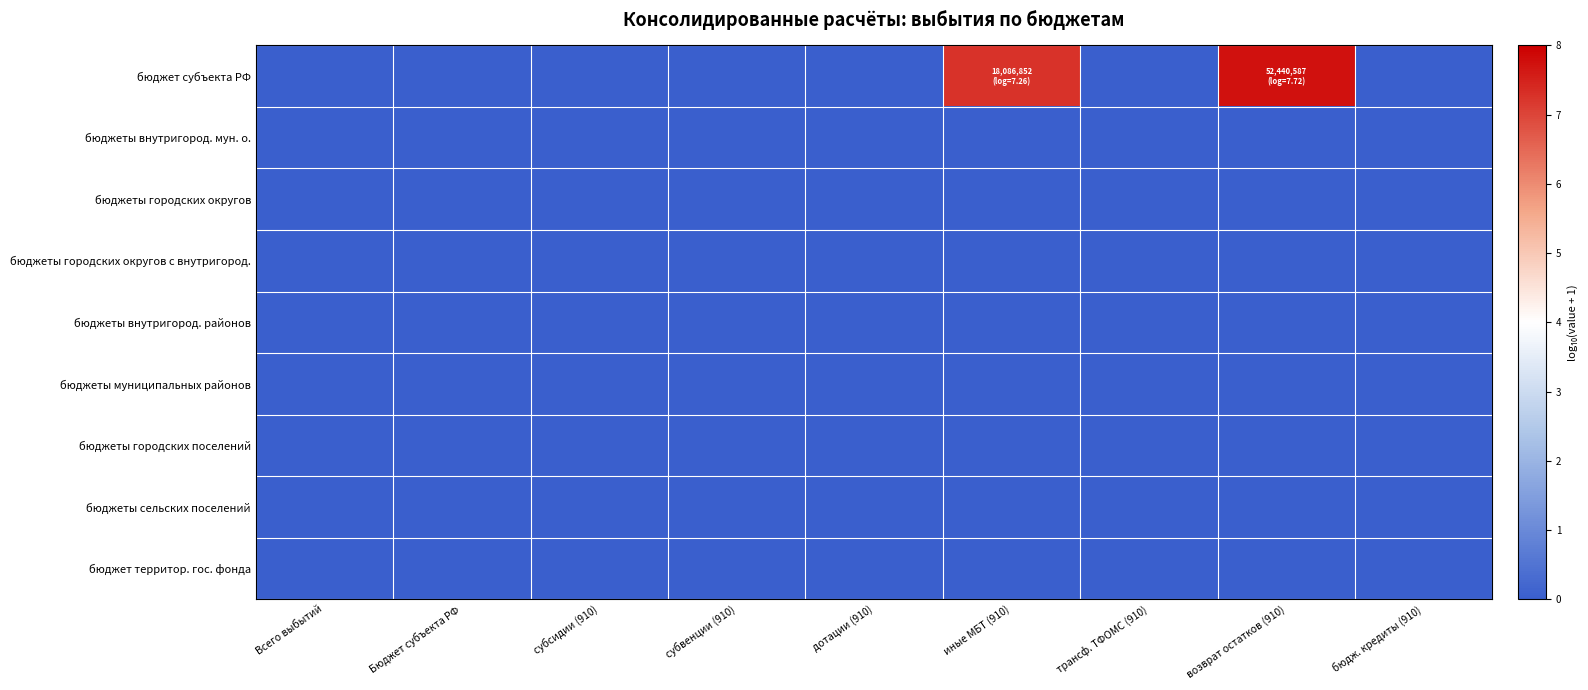

What is the total value across all series at иные МБТ (910)?

7.3